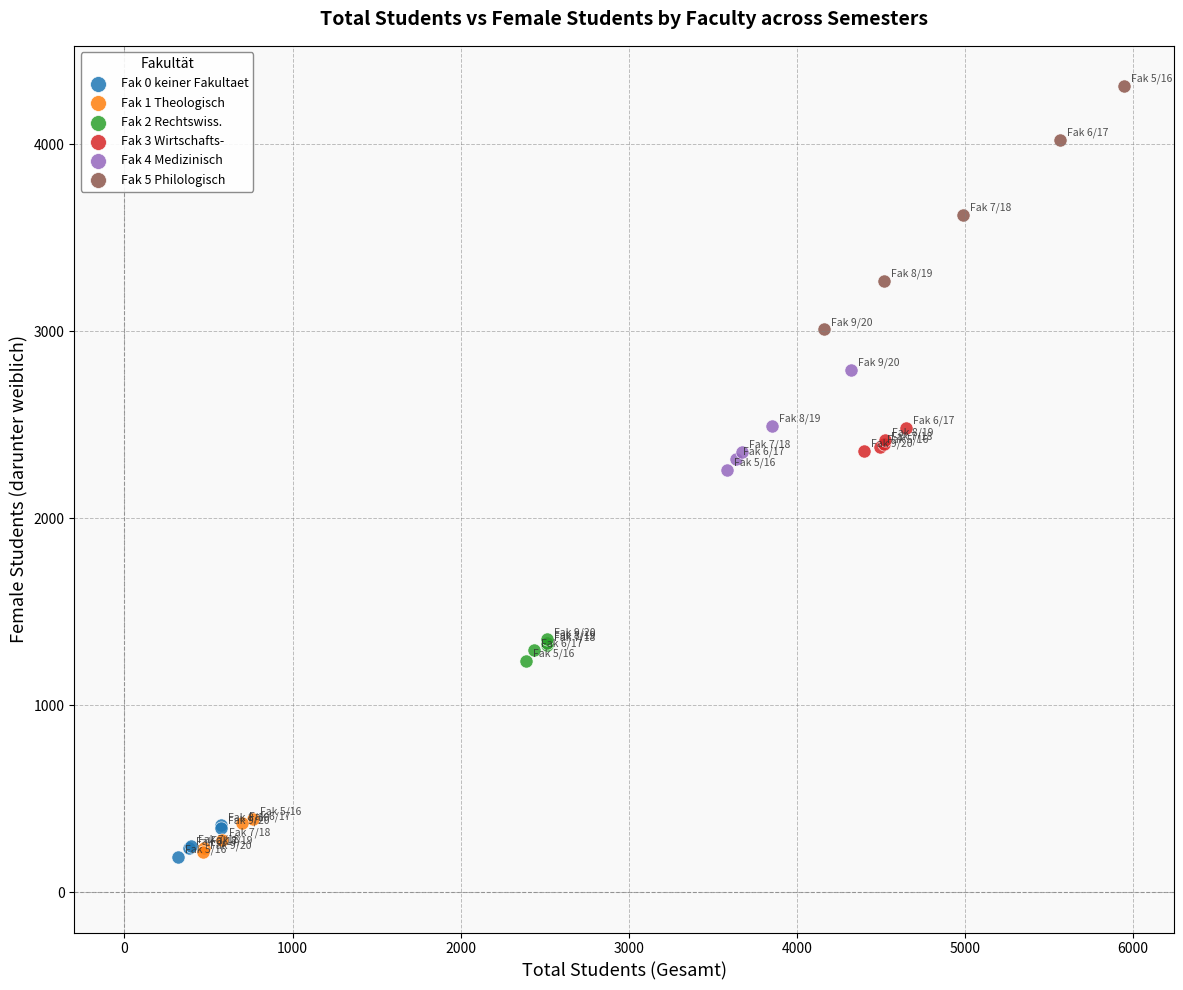

Which series reaches the maximum Y coordinate?

Fak 5 Philologisch